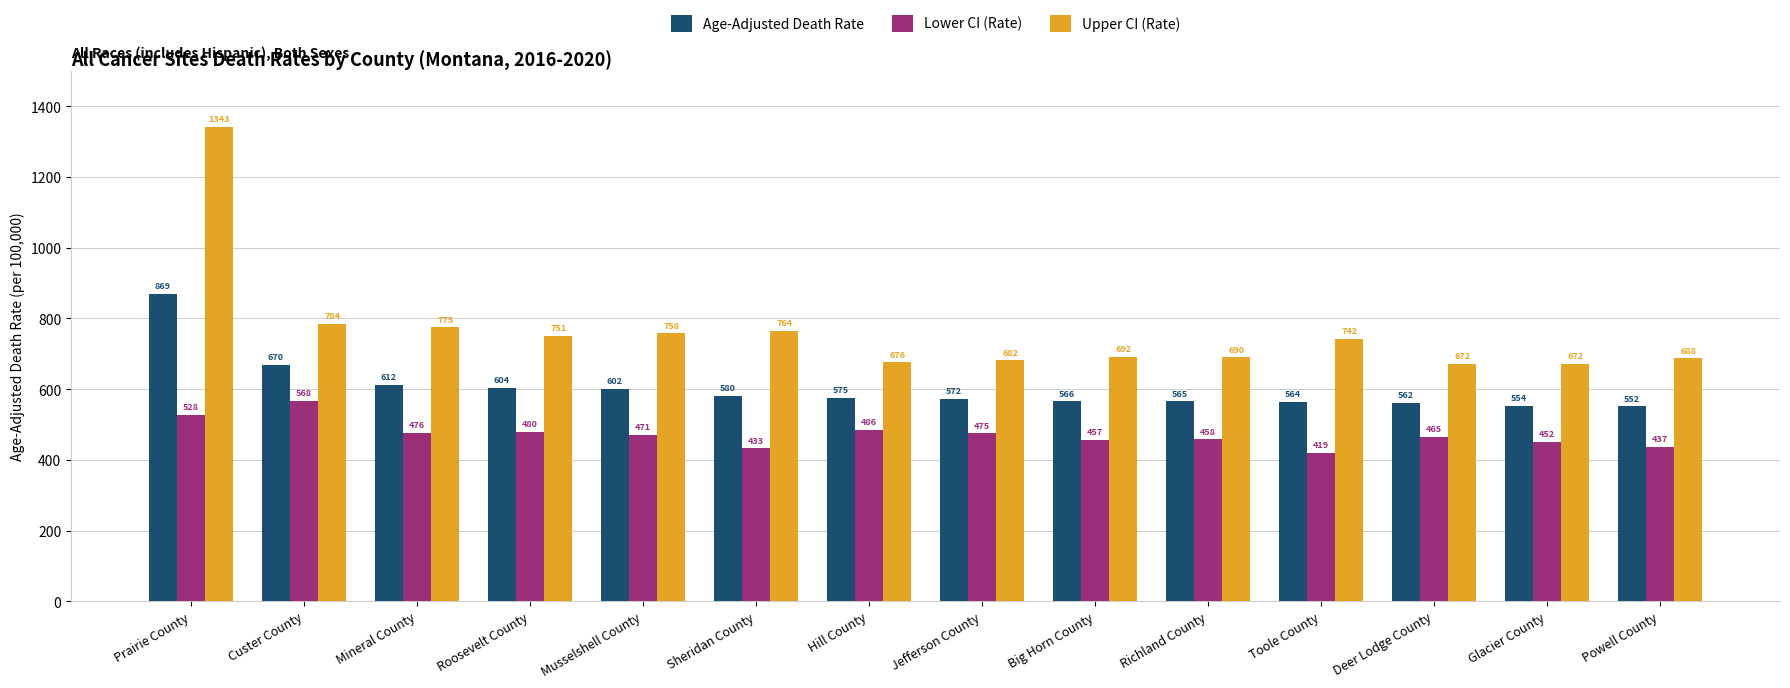

Which series has the widest spread of values?

Upper CI (Rate)